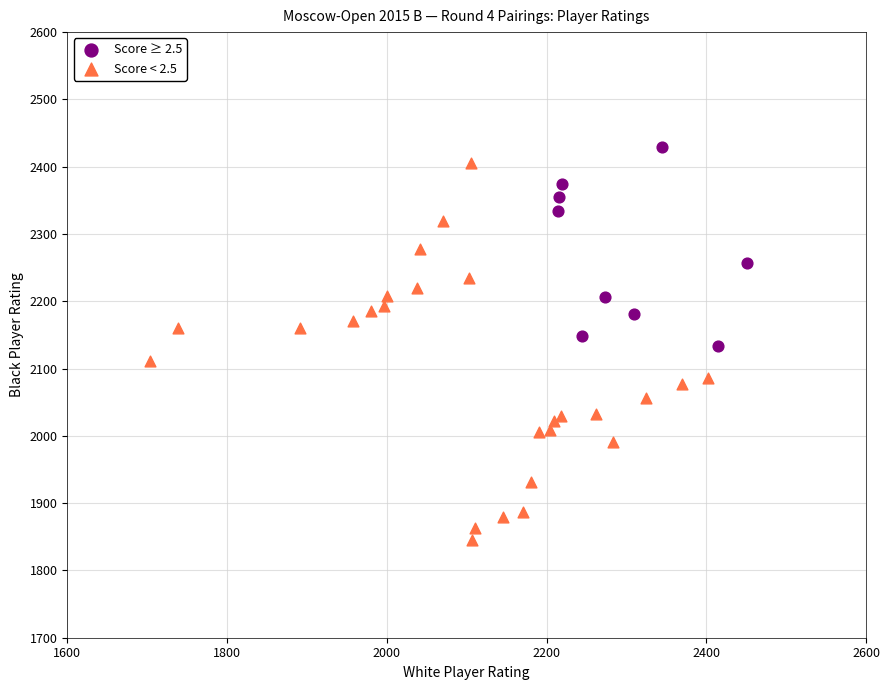

Which series has the largest Y range (max minus min)?

Score < 2.5